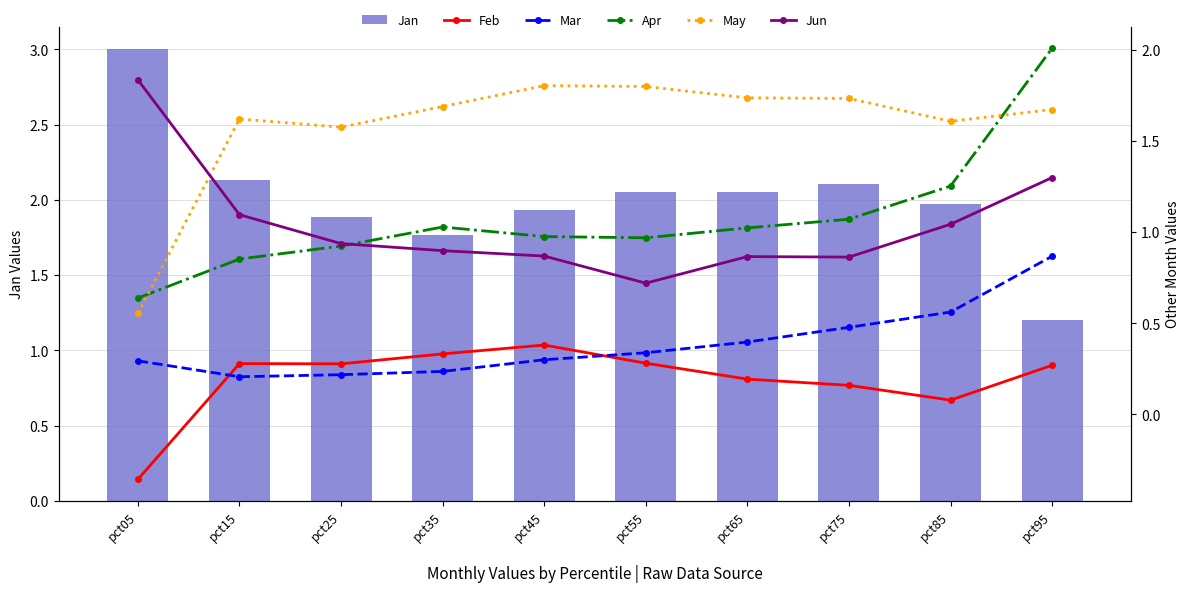

True or false: Mar has a value of 0.1 at pct65.

False